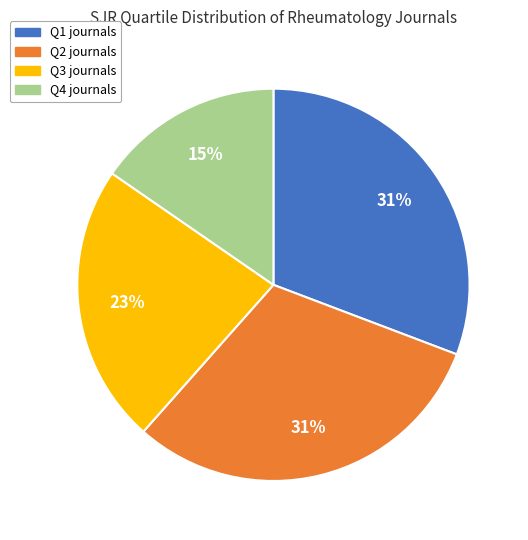

Combined, do Q4 and Q3 account for over 50%?

No